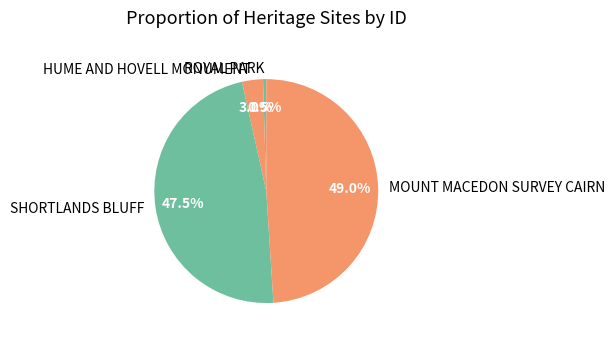

How many slices are in this pie chart?

4